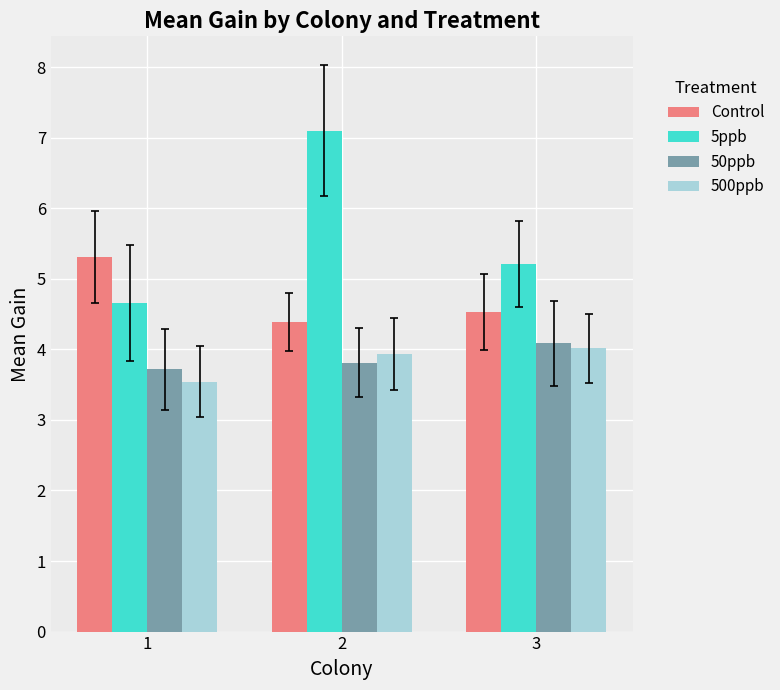

Reading left to right, what are all the values shown in this chart?

Control: 5.3	4.4	4.5
5ppb: 4.7	7.1	5.2
50ppb: 3.7	3.8	4.1
500ppb: 3.5	3.9	4.0